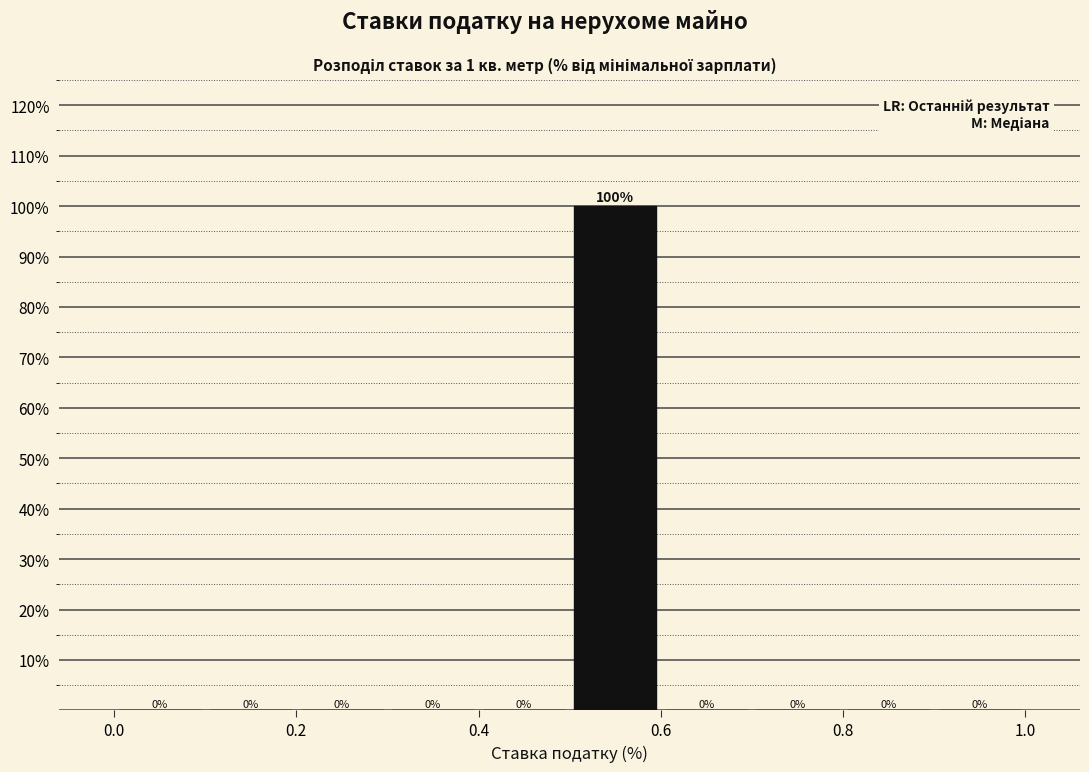

Which range on the x-axis has the tallest bar?

0.5 to 0.6